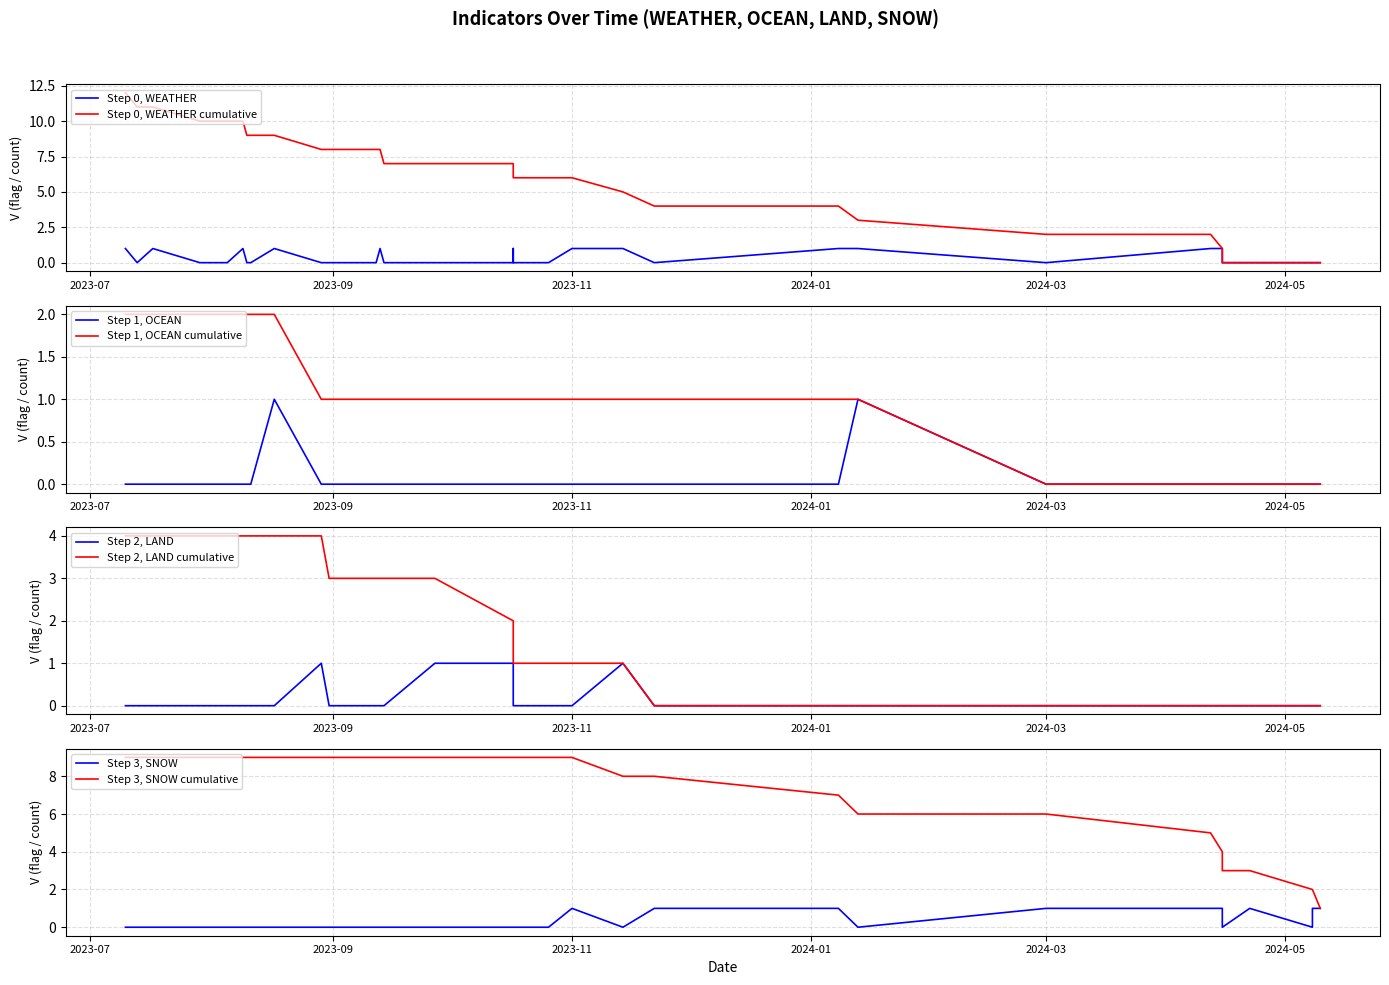

How many positive values does the LAND series have?

4